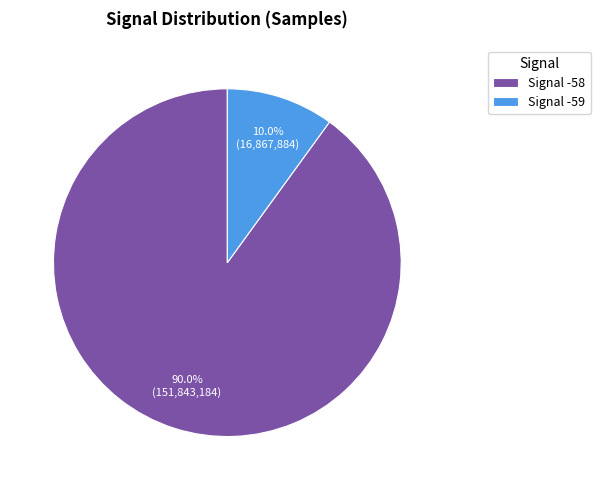

How many slices are in this pie chart?

2